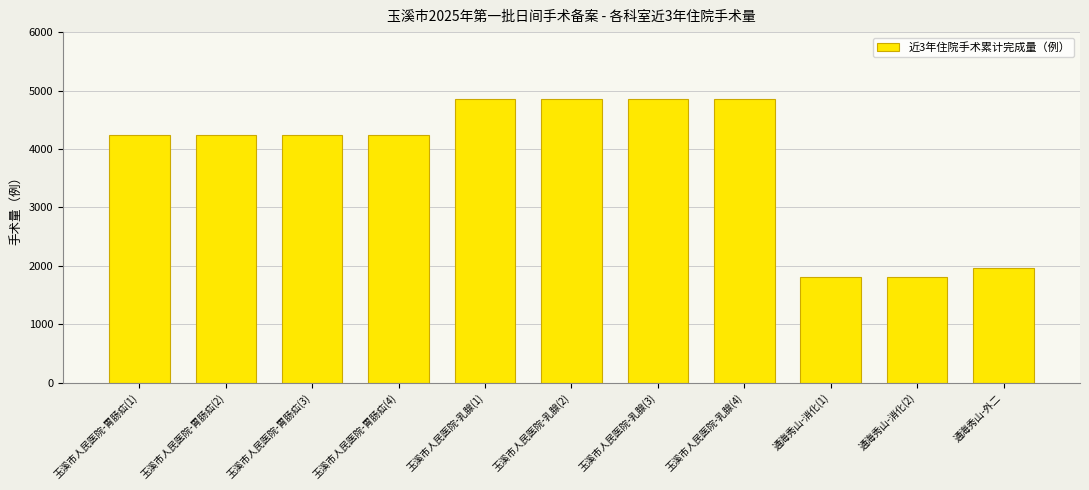

Reading left to right, transcribe all the data shown in this chart.

玉溪市人民医院-胃肠疝(1)=4239	玉溪市人民医院-胃肠疝(2)=4239	玉溪市人民医院-胃肠疝(3)=4239	玉溪市人民医院-胃肠疝(4)=4239	玉溪市人民医院-乳腺(1)=4858	玉溪市人民医院-乳腺(2)=4858	玉溪市人民医院-乳腺(3)=4858	玉溪市人民医院-乳腺(4)=4858	通海秀山-消化(1)=1809	通海秀山-消化(2)=1809	通海秀山-外二=1962